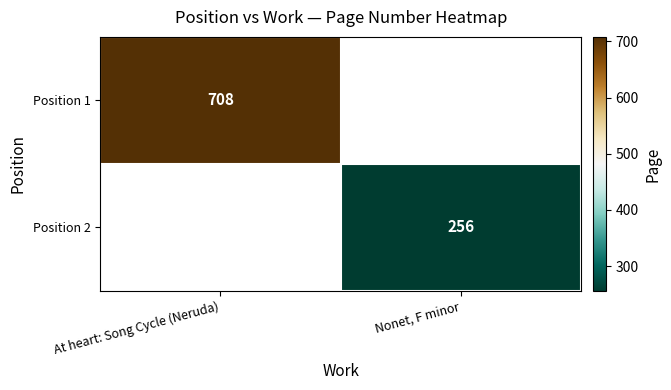

Is the value of Position 2 at Nonet, F minor greater than the value of Position 1 at At heart: Song Cycle (Neruda)?

No